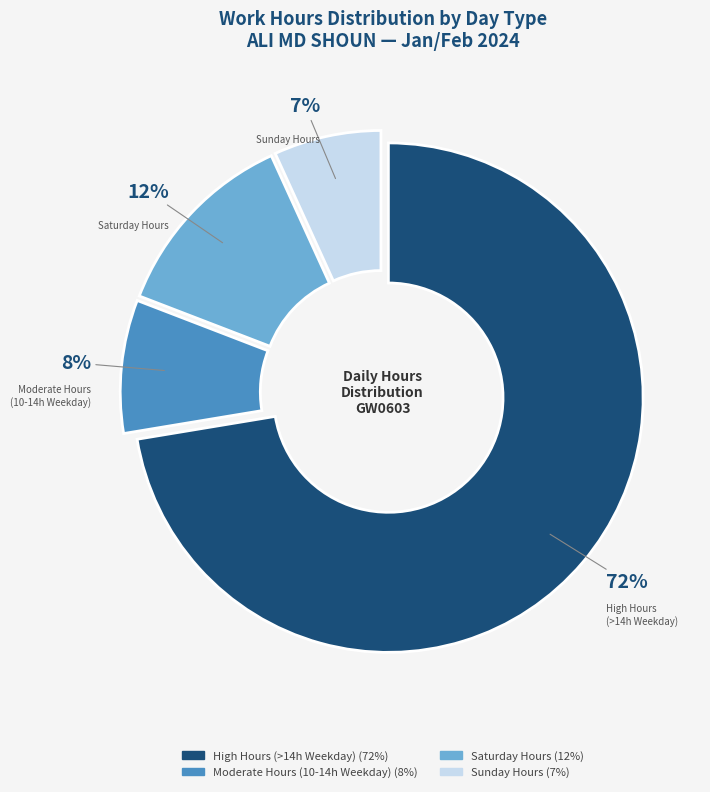

Is there a majority slice in this chart?

Yes